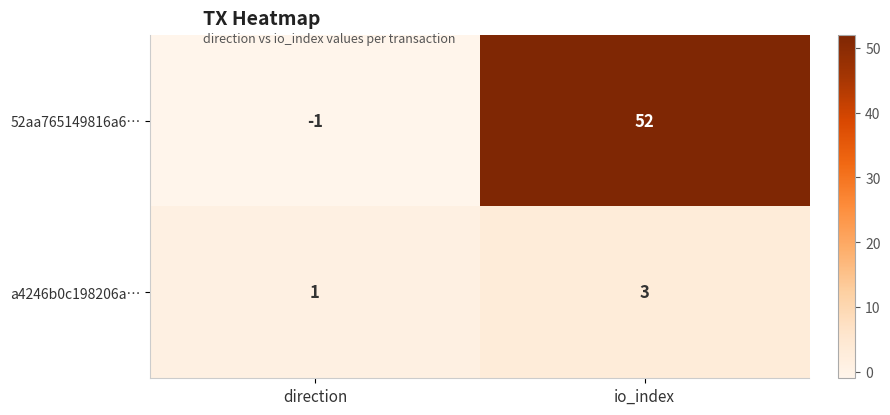

Which series has the largest total across all categories?

52aa765149816a6…